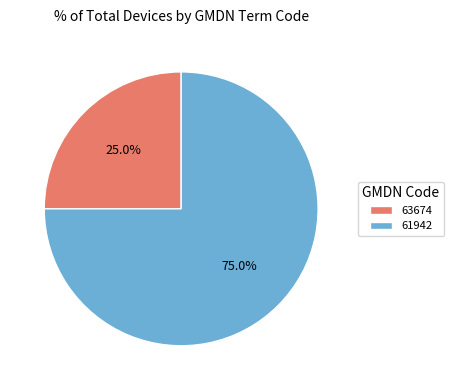

Which slice is the smallest?

63674